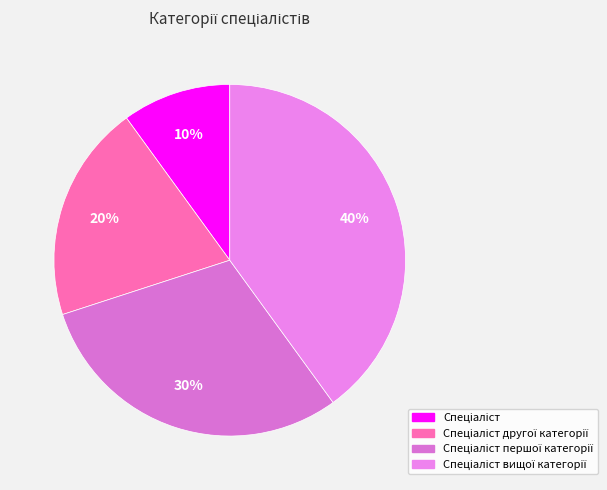

What is the largest slice in the pie chart?

Спеціаліст вищої категорії